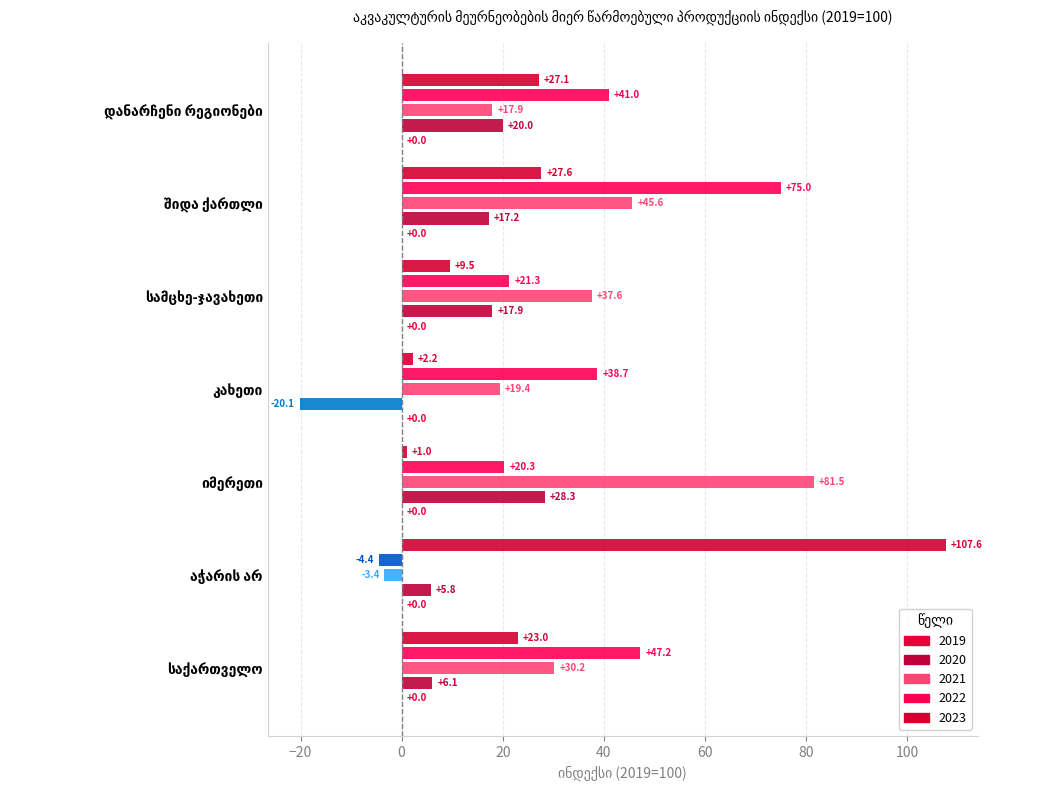

How many values in the 2022 series are below 38?

3